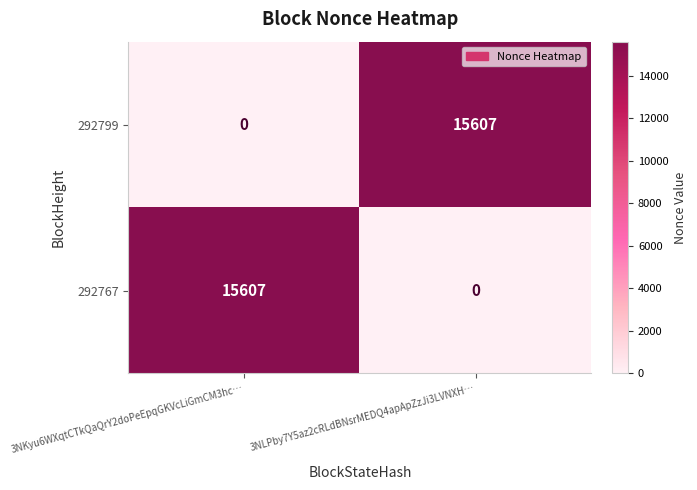

Rank the series at 3NKyu6WXqtCTkQaQrY2doPeEpqGKVcLiGmCM3hc… from highest to lowest value.

292767, 292799